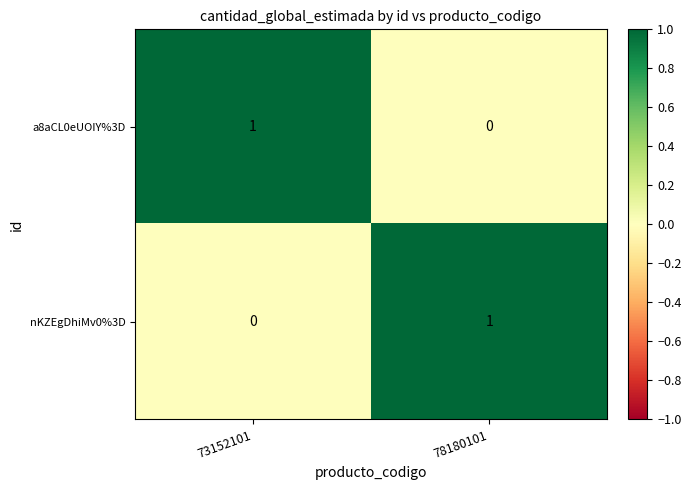

Is it true that nKZEgDhiMv0%3D equals 0 at 73152101?

True